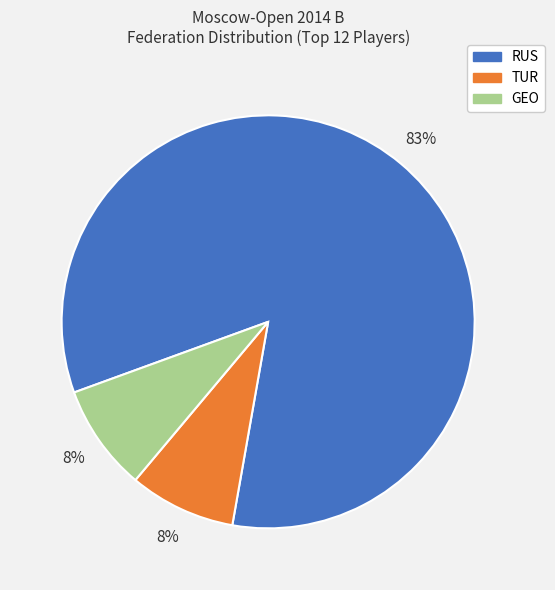

Does any single category account for the majority?

Yes